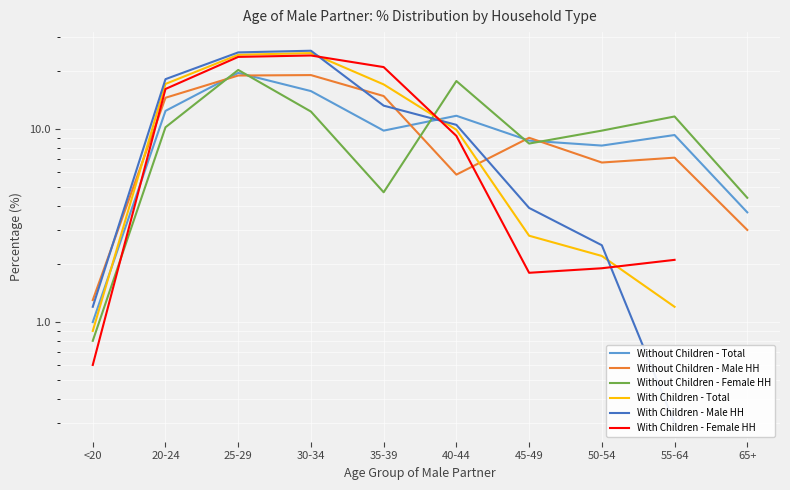

Which series has the largest range (max minus min)?

With Children - Male HH